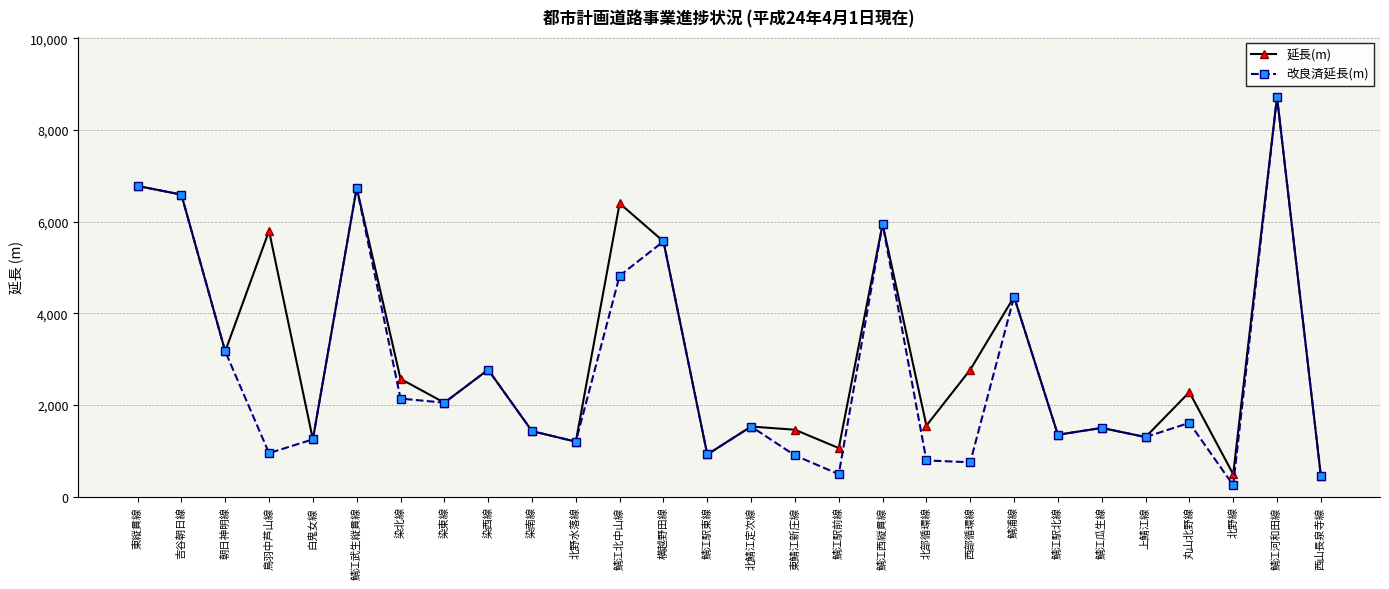

Is it true that 改良済延長(m) equals 750 at 西部循環線?

True